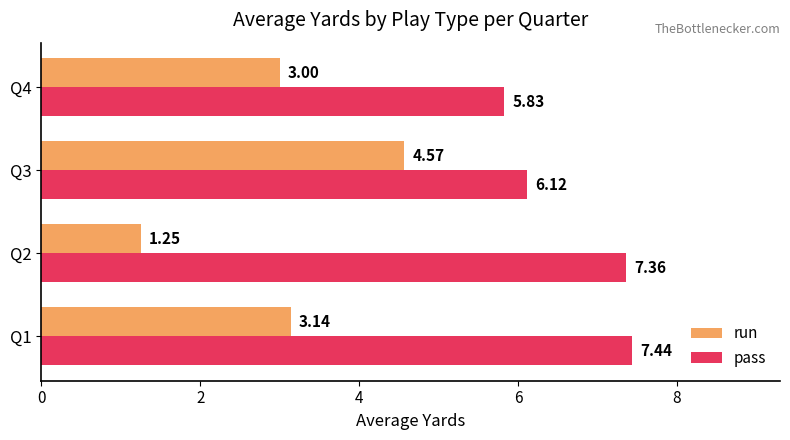

How many categories are shown in the chart?

4